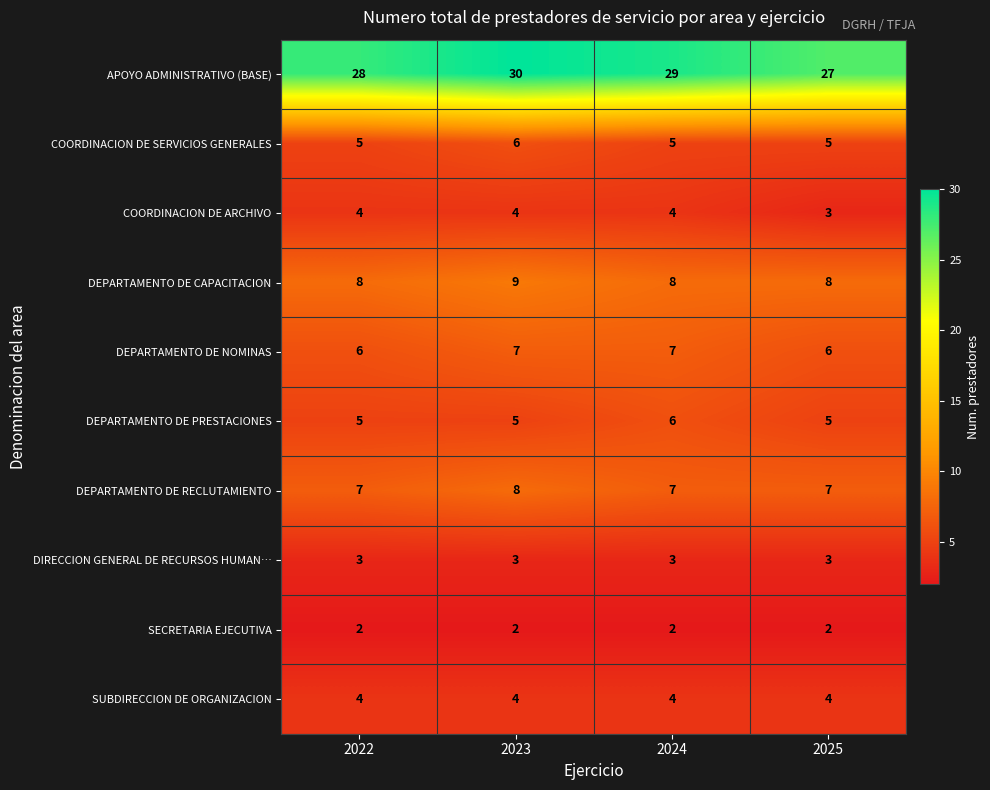

The value of SUBDIRECCION DE ORGANIZACION at 2024 is 2. True or false?

False